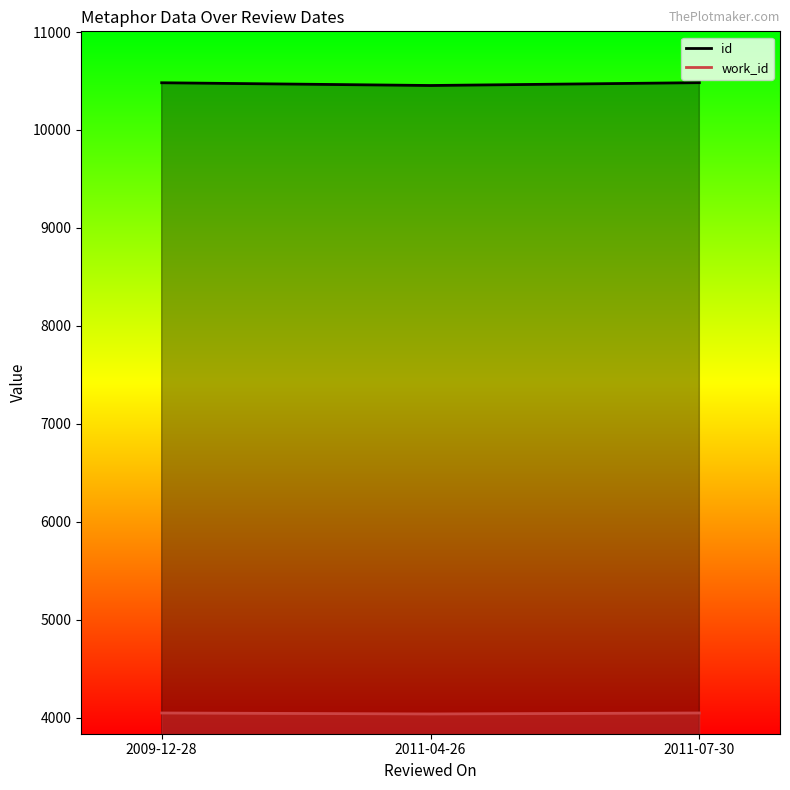

Reading left to right, extract all data points from this chart.

id: 2009-12-28=10482	2011-04-26=10454	2011-07-30=10483
work_id: 2009-12-28=4047	2011-04-26=4037	2011-07-30=4047